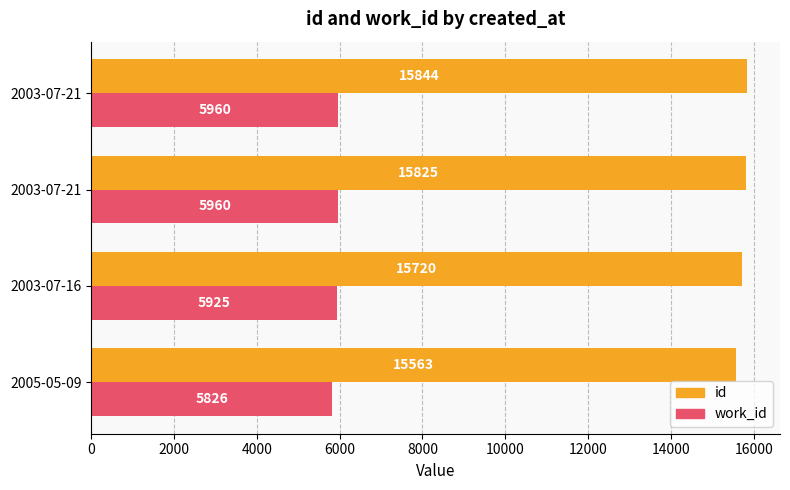

How many distinct data groups are displayed?

2